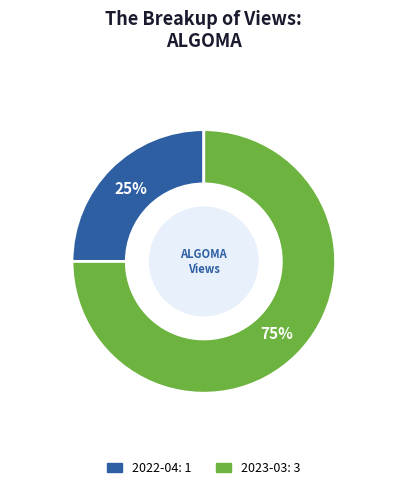

To the nearest percent, what is the average slice percentage?

50%